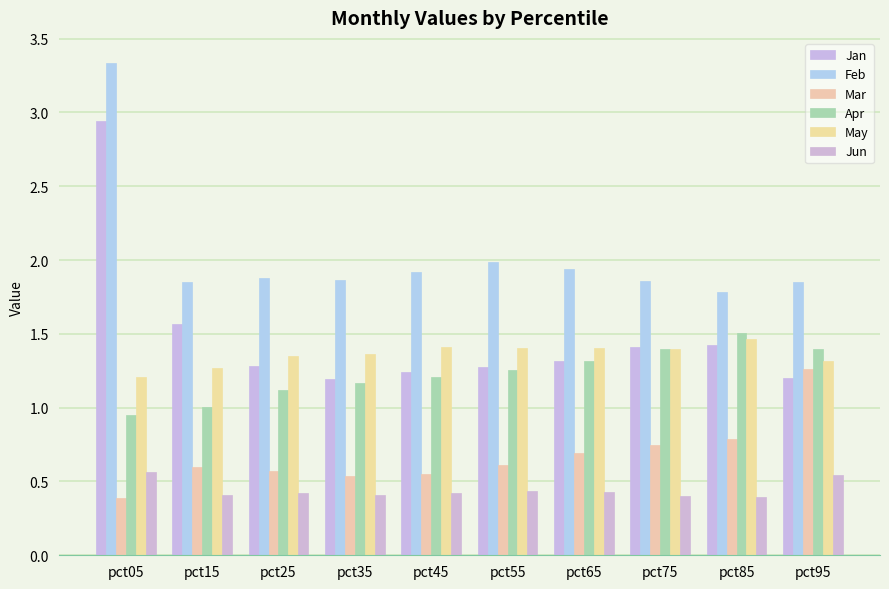

What is the lowest value of the Feb series?

1.8